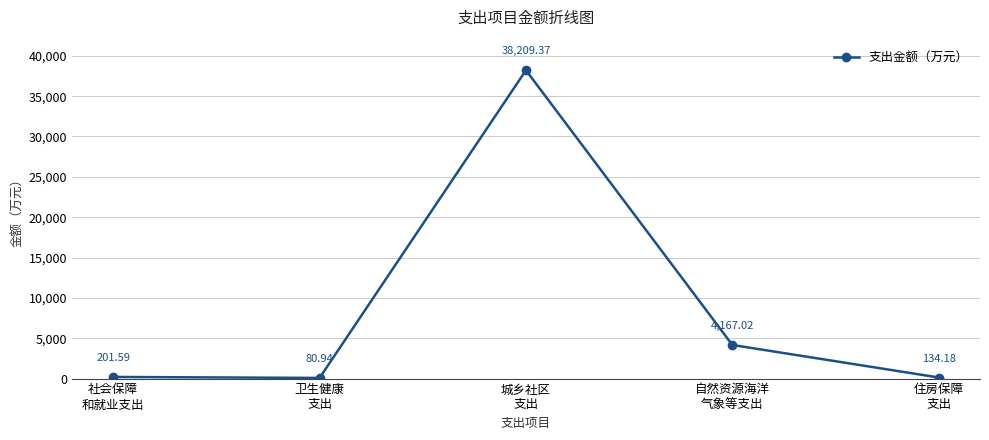

Which label corresponds to the smallest value in the chart?

卫生健康
支出